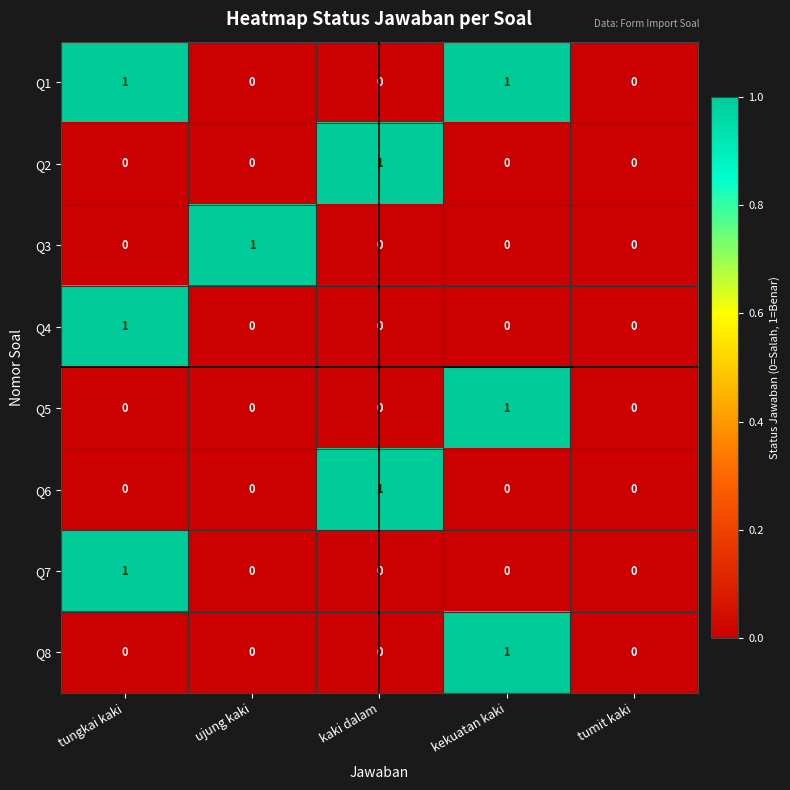

Is the value of Q1 at tungkai kaki greater than the value of Q7 at kekuatan kaki?

Yes